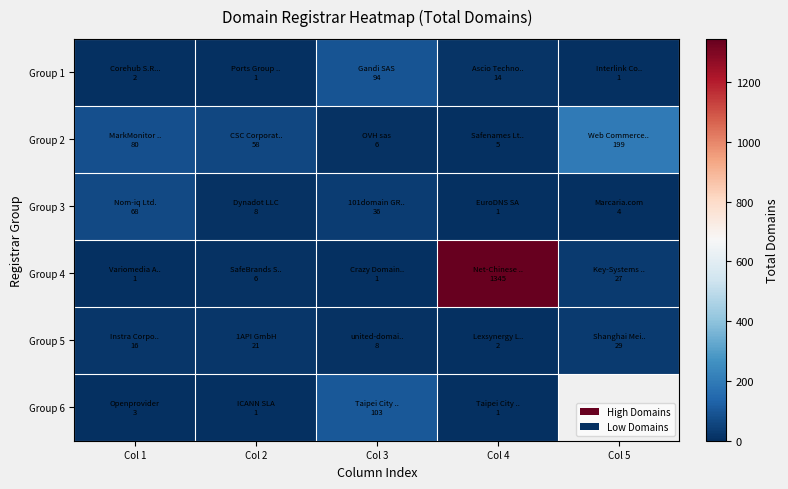

What is the smallest value displayed?

1.0